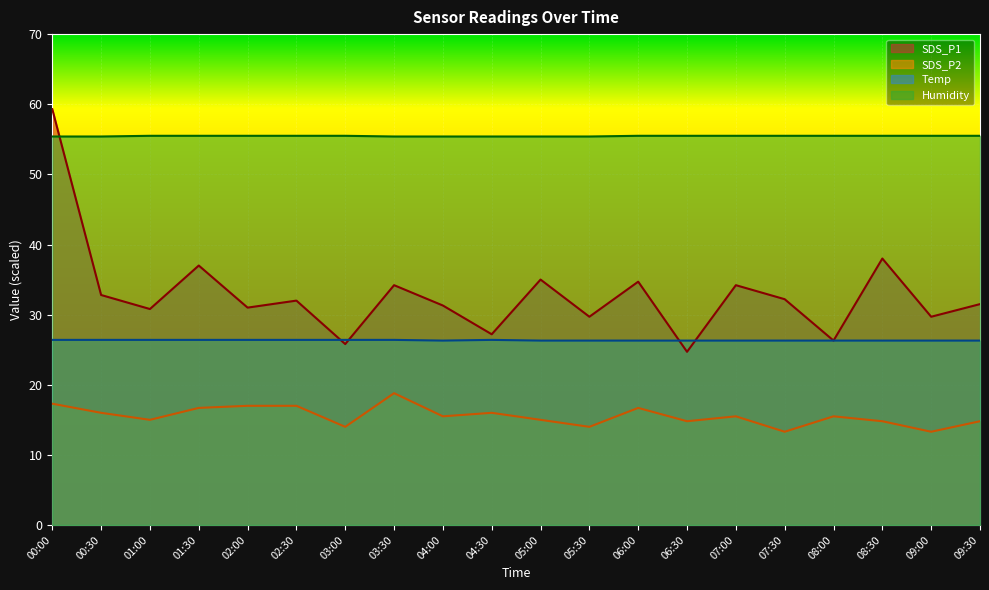

What is the label of the 15th point from the right?

02:30